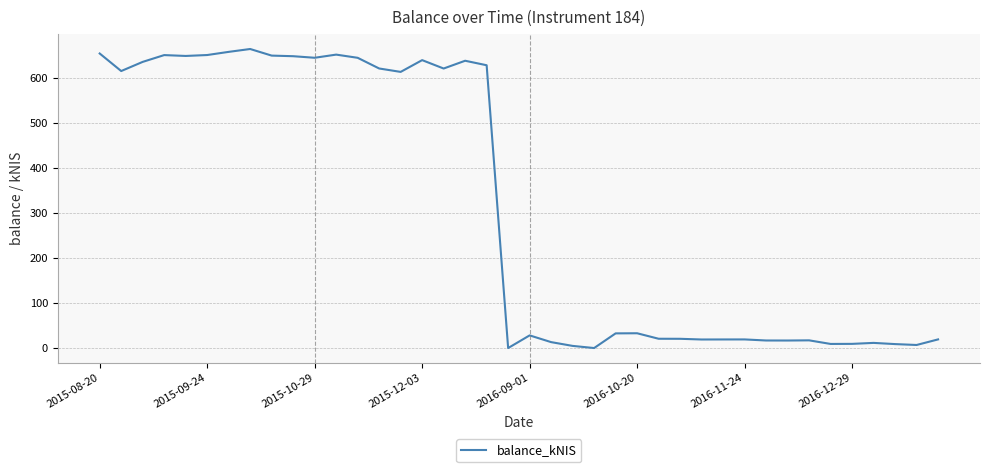

What is the greatest value displayed?

665.4